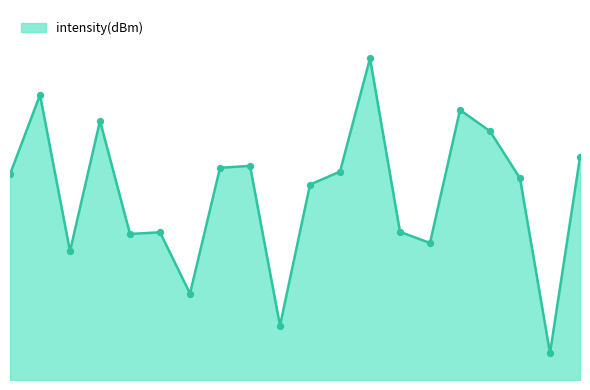

Does the chart have visible grid lines?

No